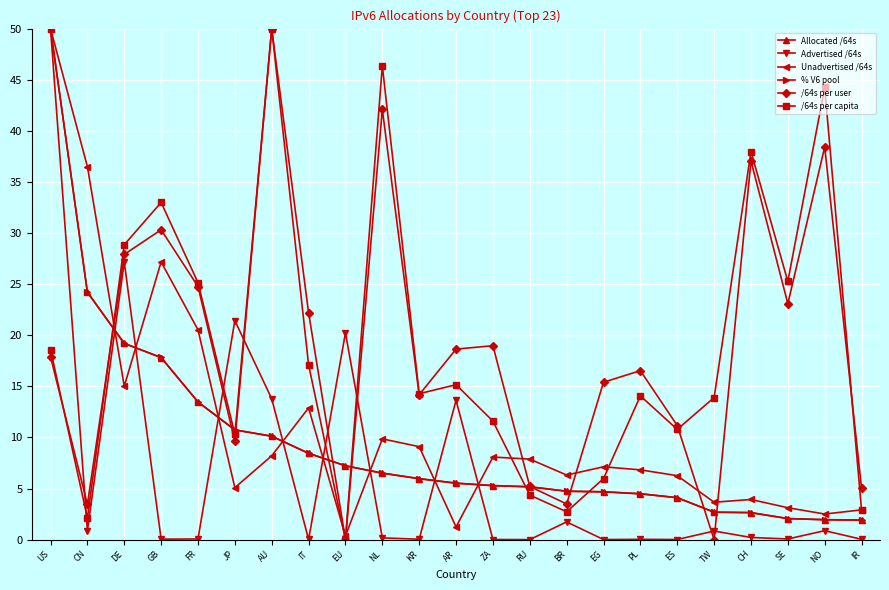

What is the highest value of the Advertised /64s series?

50.0